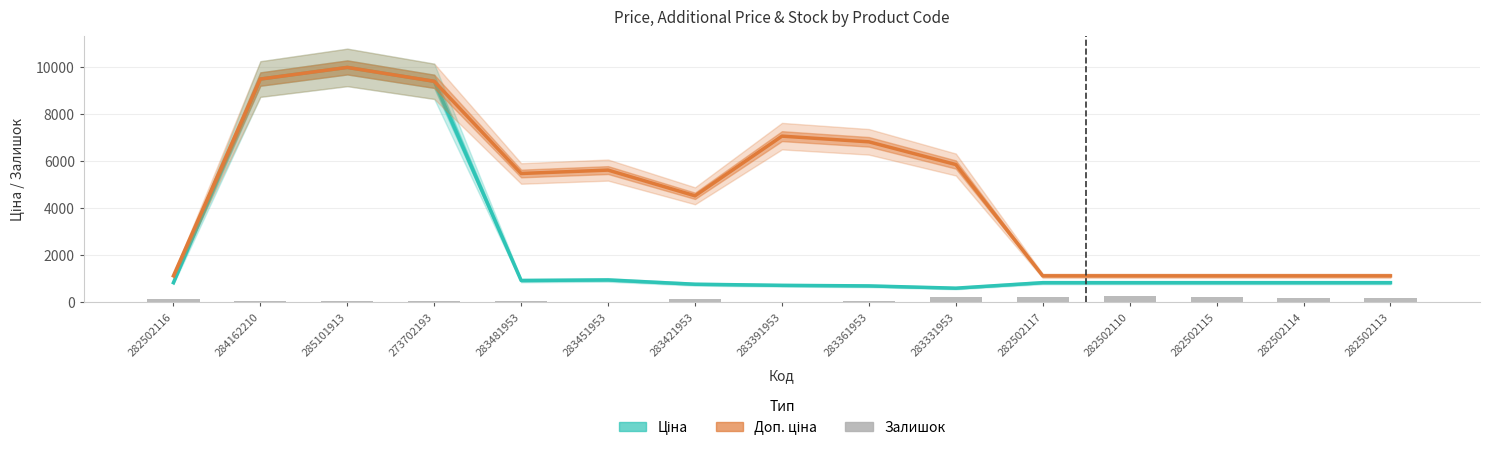

Which series changed the most between 282502116 and 283391953?

Доп. ціна